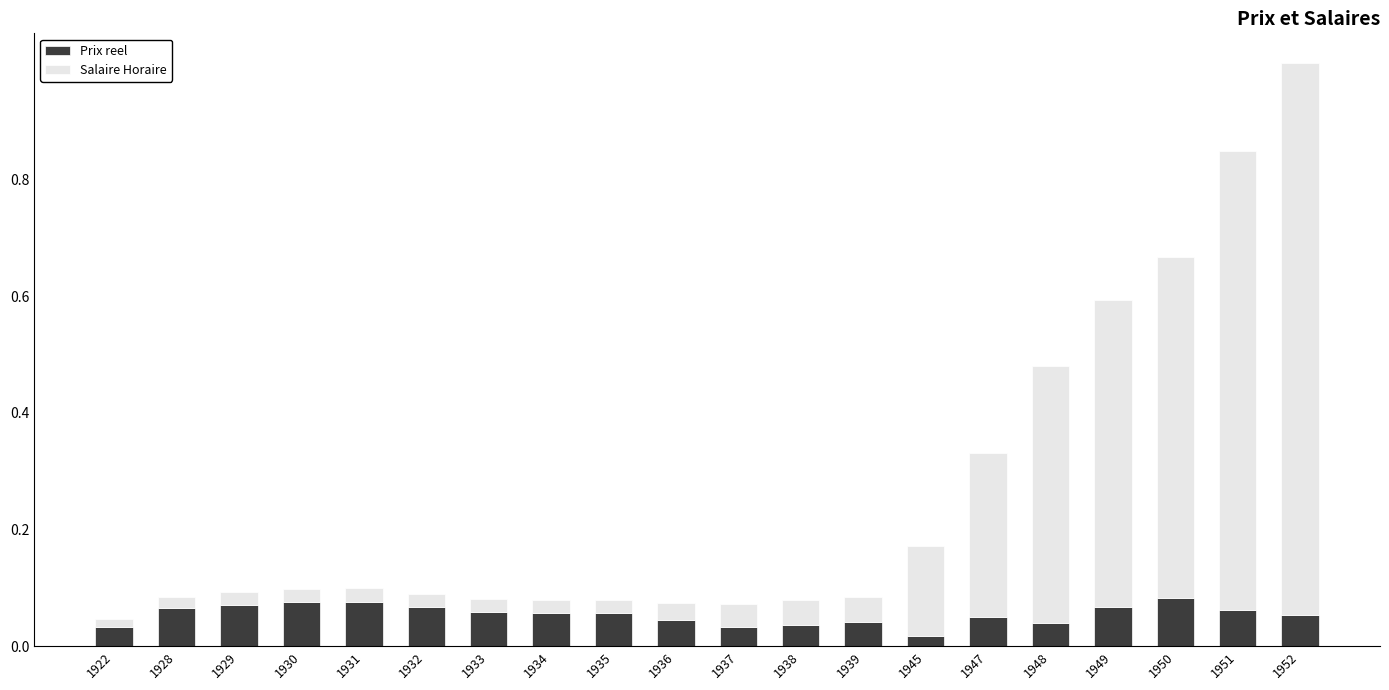

At which category is the sum across all series the highest?

1952